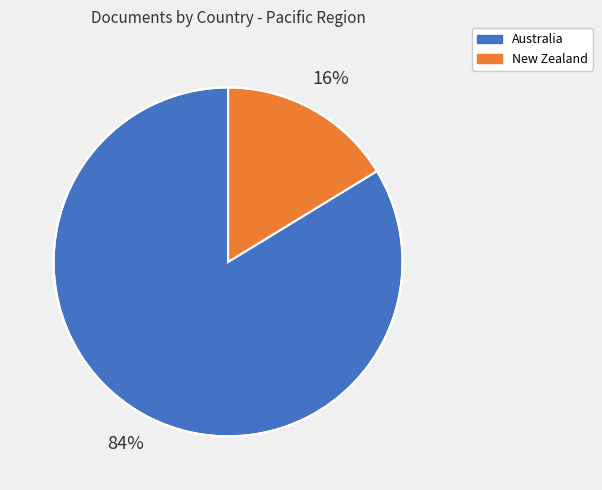

Combined, do Australia and New Zealand account for over 50%?

Yes